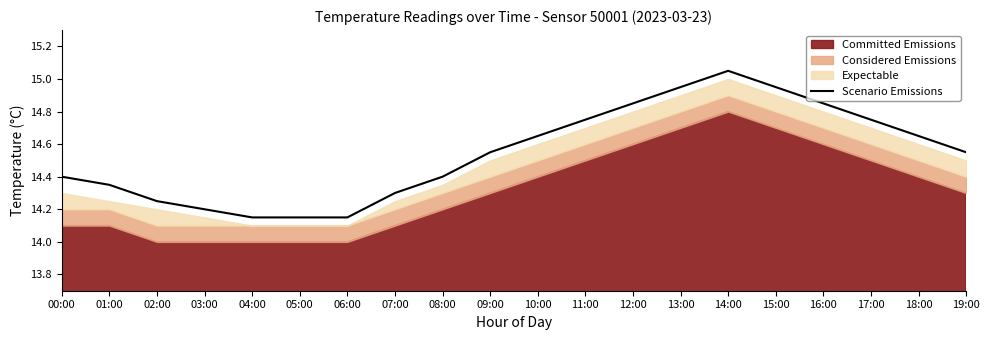

Reading right to left, what are all the values shown in this chart?

14.6	14.7	14.8	14.8	14.9	15.1	14.9	14.8	14.8	14.7	14.6	14.4	14.3	14.2	14.2	14.2	14.2	14.2	14.3	14.4